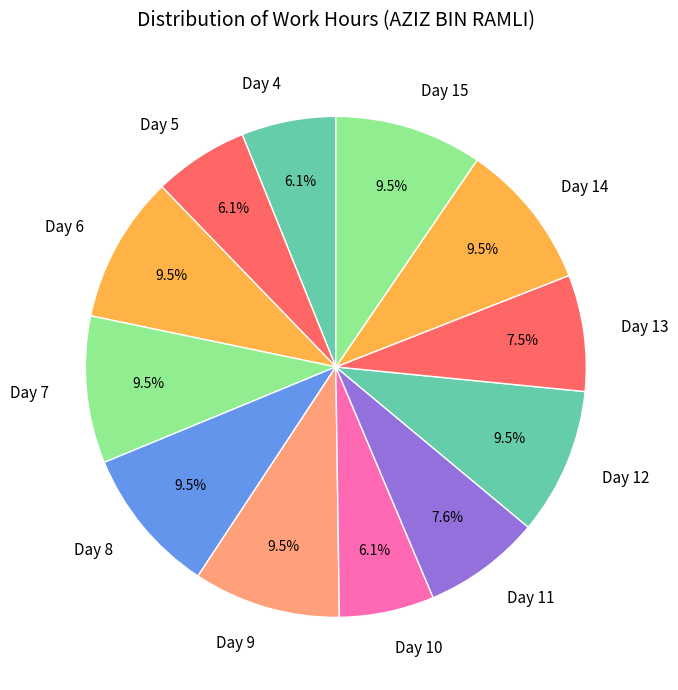

Is the sum of Day 14 and Day 9 greater than half?

No